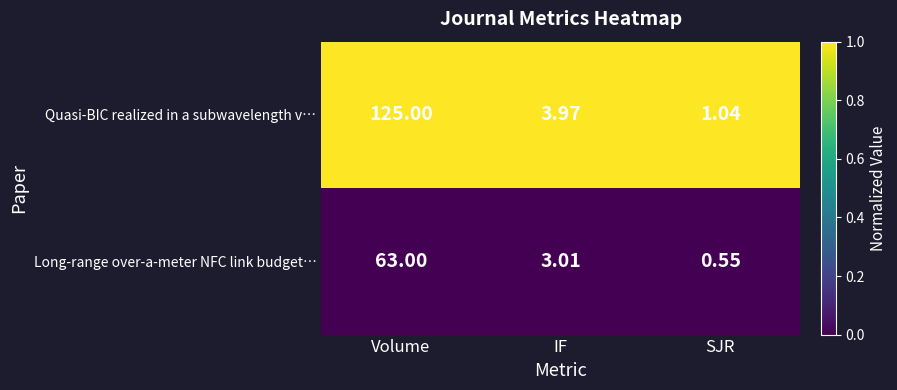

Which series changed the most between IF and SJR?

Quasi-BIC realized in a subwavelength v…